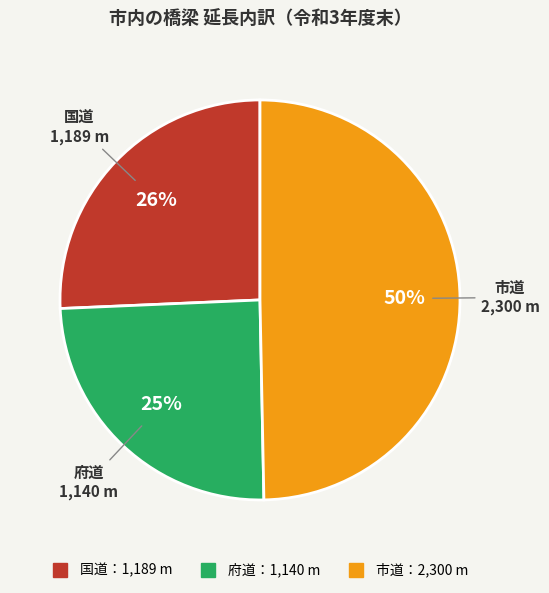

To the nearest percent, what is the difference between the largest and smallest slice percentages?

25%